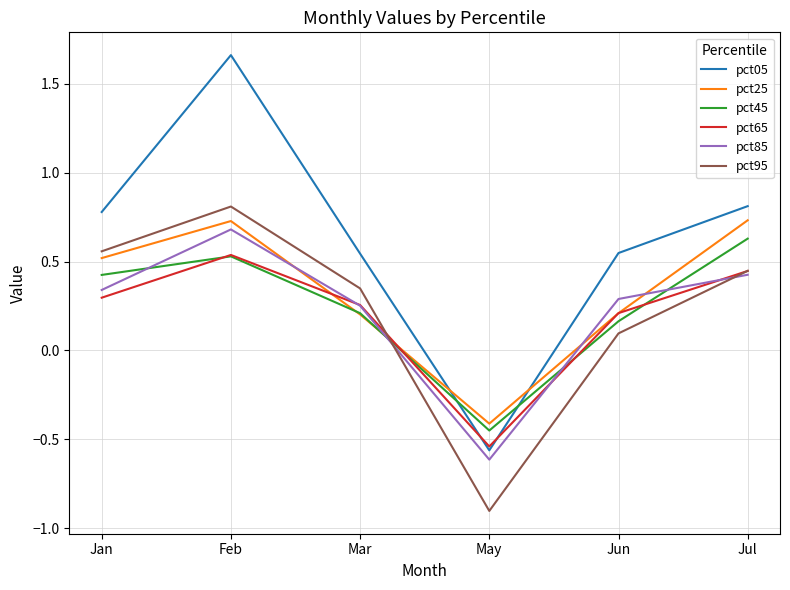

Where is the first local minimum for pct65?

May